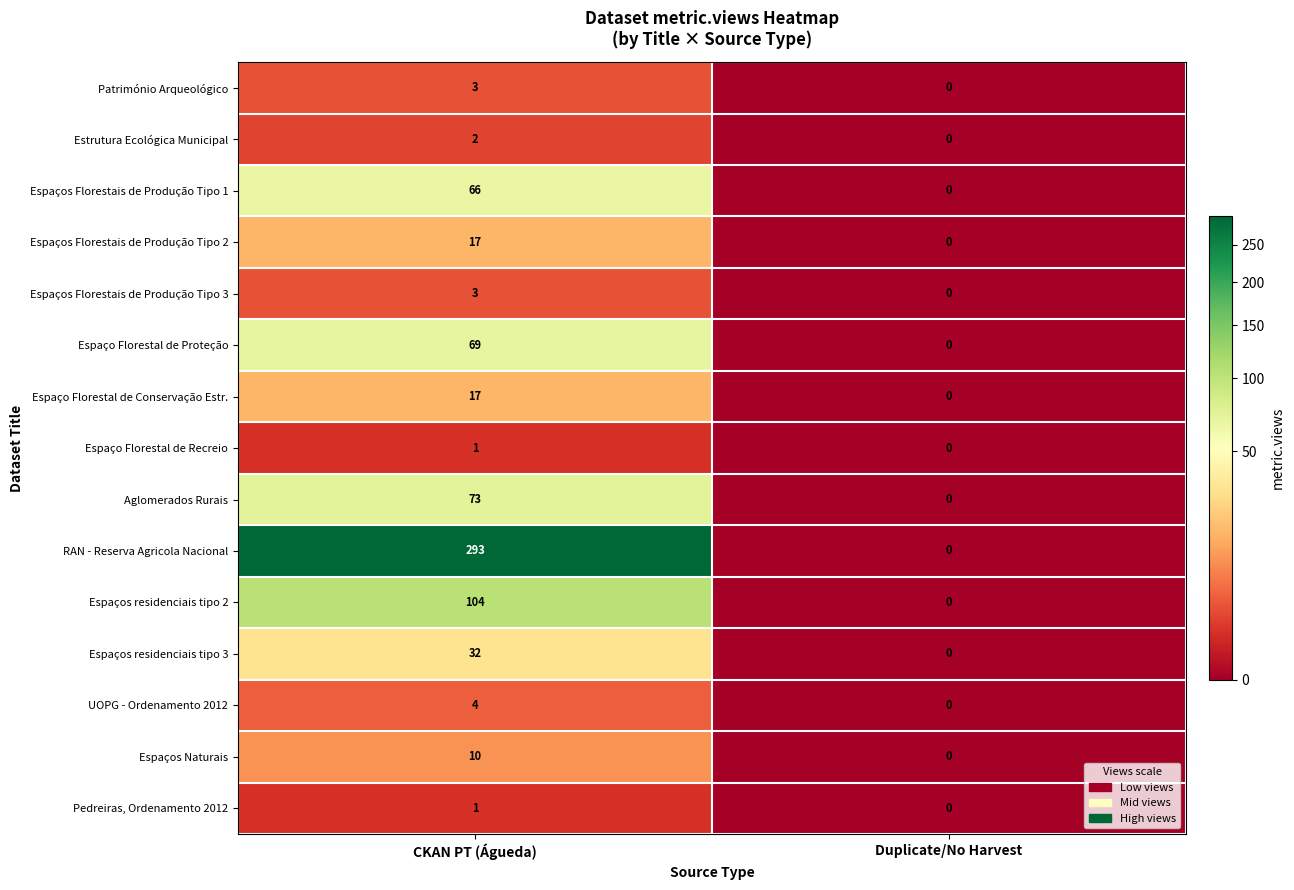

How many categories are shown in the chart?

2